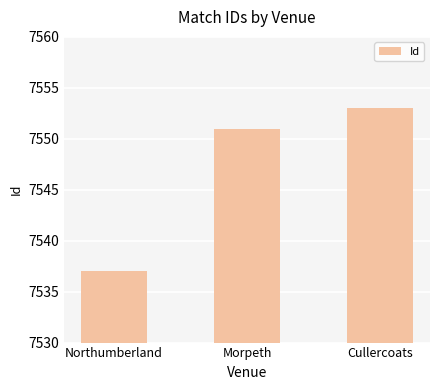

At which label is the value closest to 7545?

Morpeth